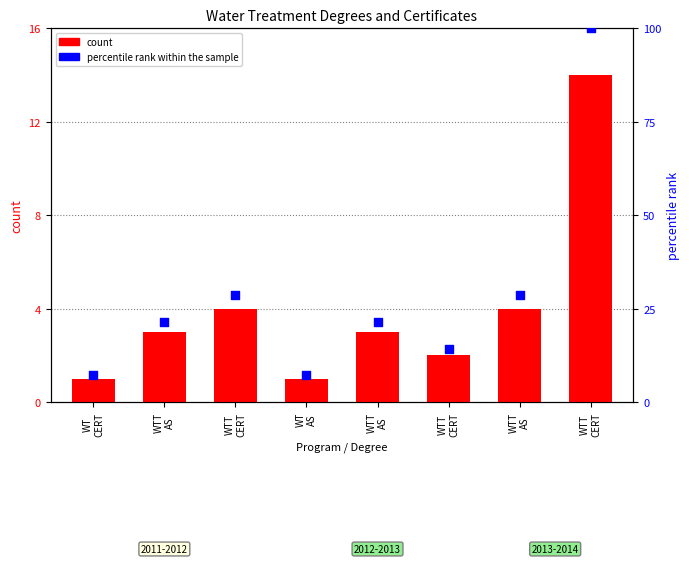

What is the total value across all series at WTT
AS?

24.4